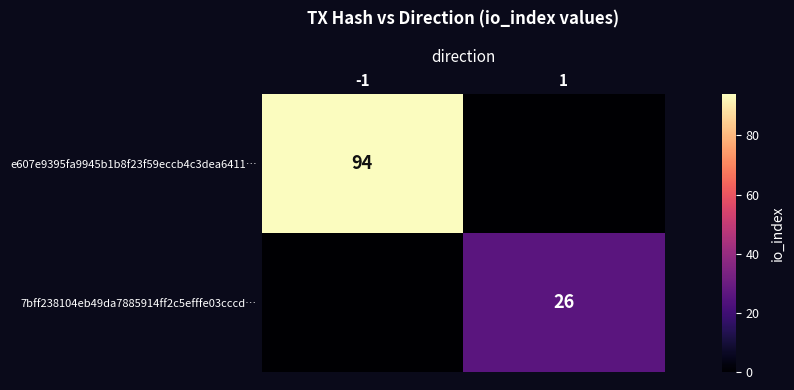

Is it true that 7bff238104eb49da7885914ff2c5efffe03cccd… equals 37 at 1?

False